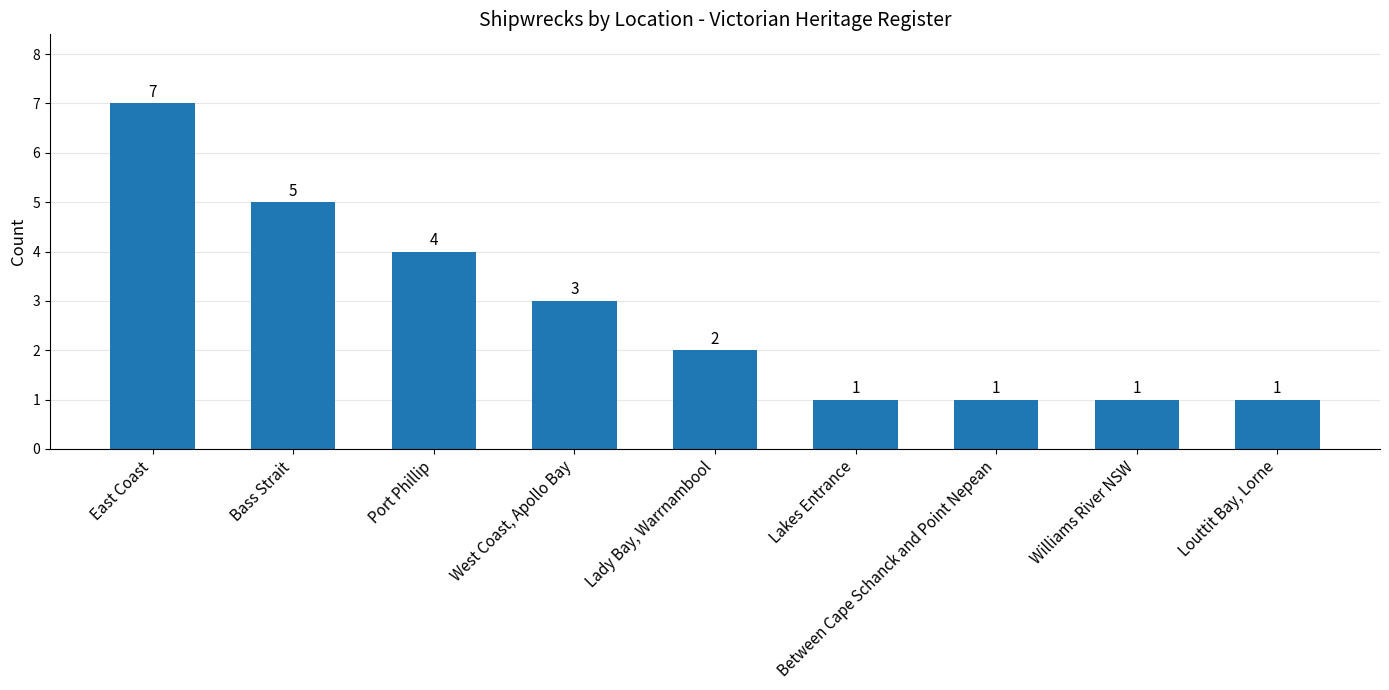

What is the label of the 2nd bar from the left?

Bass Strait